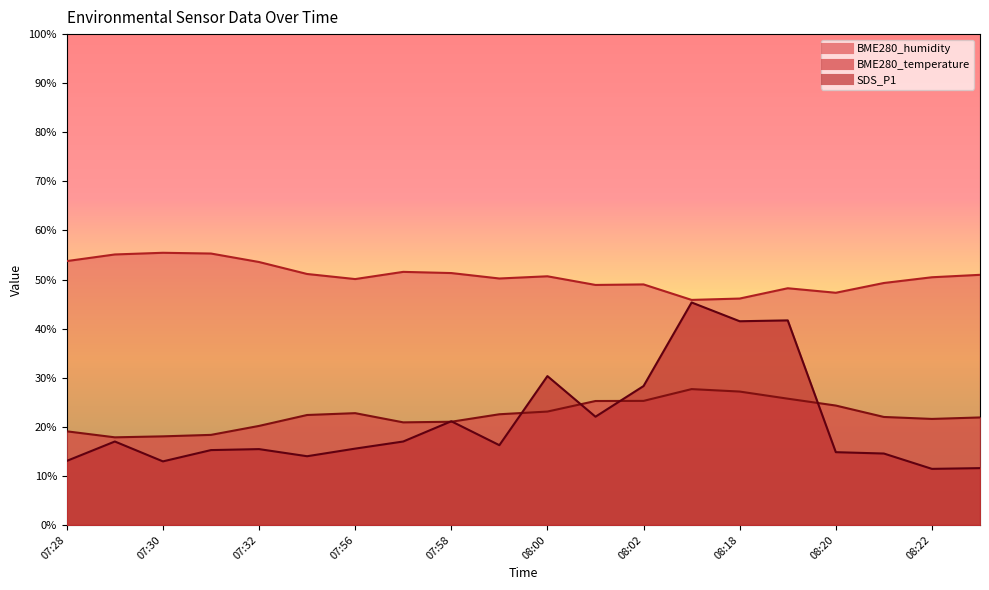

Is it true that BME280_temperature equals 5.7 at 08:02?

False